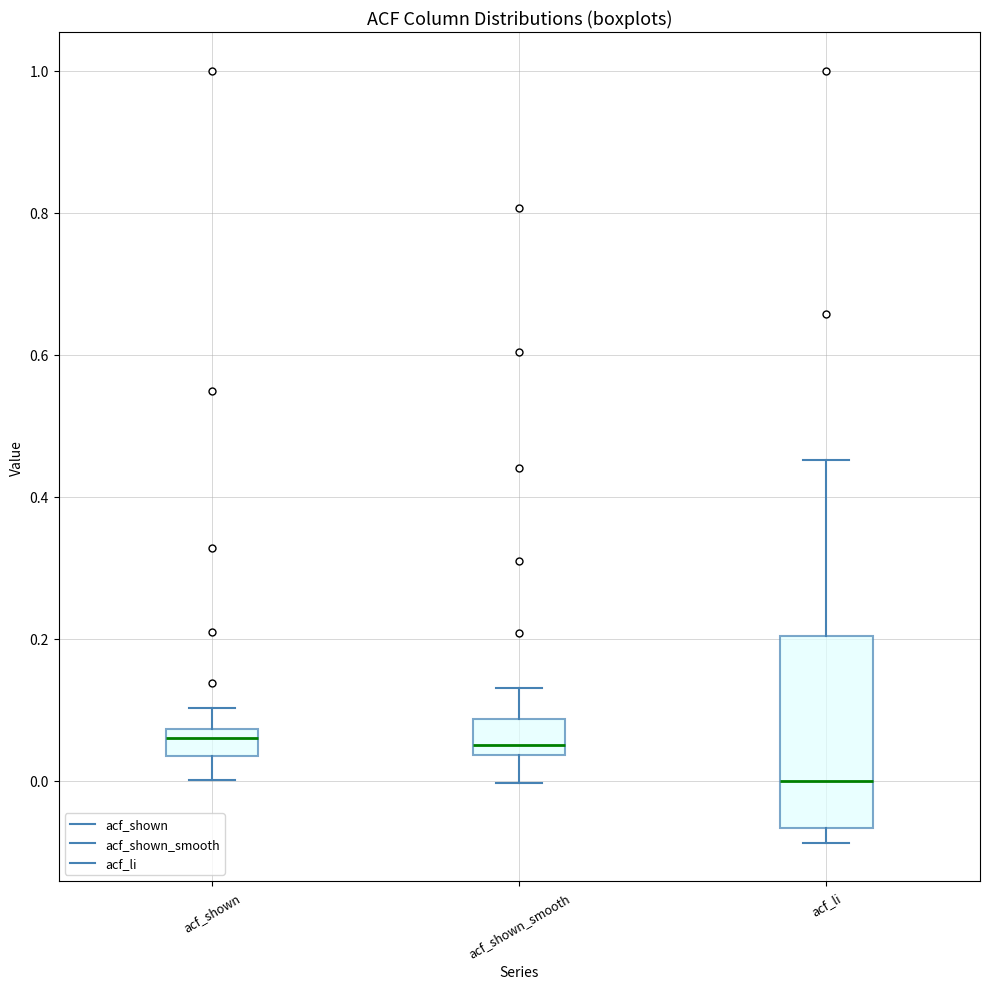

Reading left to right, transcribe this box plot: for each box, give where its median line is, the range the box spans, and where its two whiskers end, as read against the y-axis. The values are not printed on the chart, so give them approximately, as read against the axis.

acf_shown: median 0.06, box 0.04 to 0.08, whiskers 0.00 to 0.10
acf_shown_smooth: median 0.06, box 0.04 to 0.08, whiskers 0.00 to 0.14
acf_li: median 0.00, box -0.06 to 0.20, whiskers -0.08 to 0.46